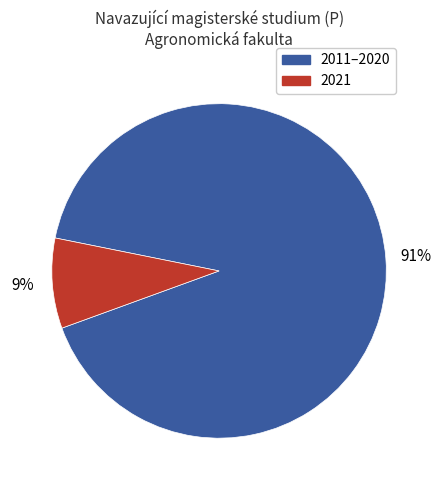

Is there a majority slice in this chart?

Yes